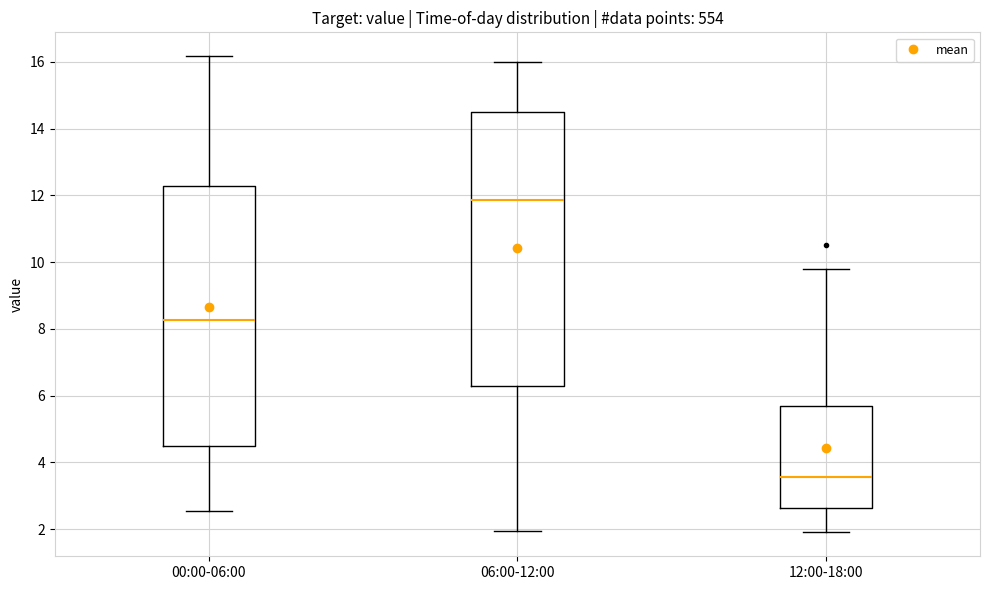

Reading left to right, transcribe this box plot: for each box, give where its median line is, the range the box spans, and where its two whiskers end, as read against the y-axis. The values are not printed on the chart, so give them approximately, as read against the axis.

00:00-06:00: median 8.2, box 4.4 to 12.2, whiskers 2.6 to 16.2
06:00-12:00: median 11.8, box 6.2 to 14.6, whiskers 2.0 to 16.0
12:00-18:00: median 3.6, box 2.6 to 5.6, whiskers 2.0 to 9.8